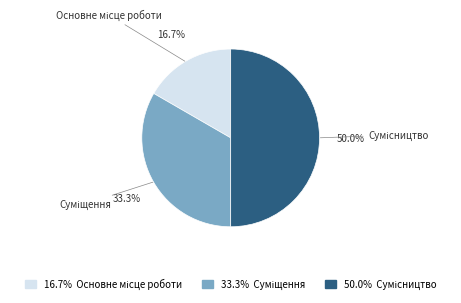

How many slices are in this pie chart?

3